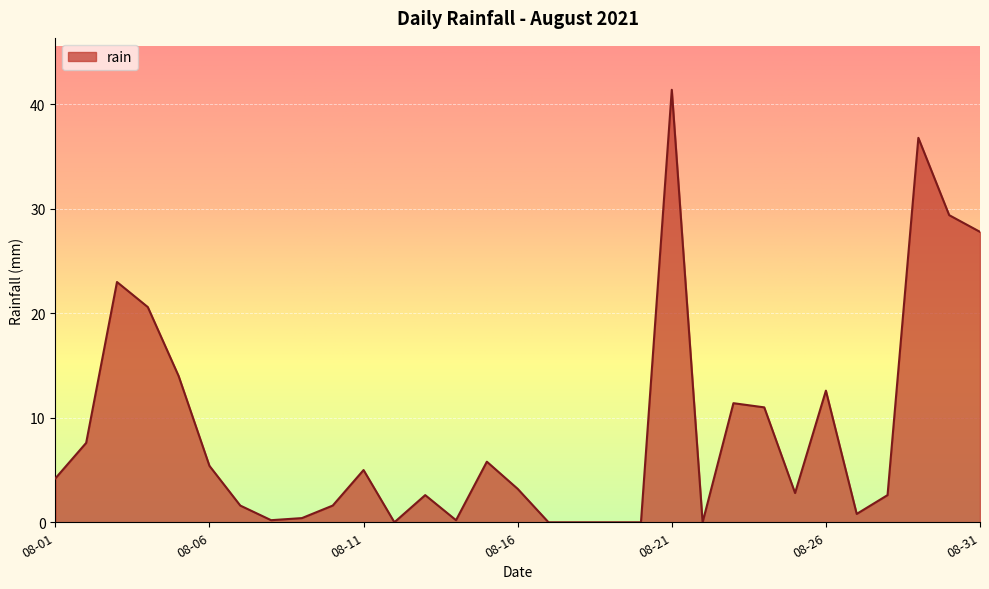

What is the difference between the maximum and minimum values?

41.4